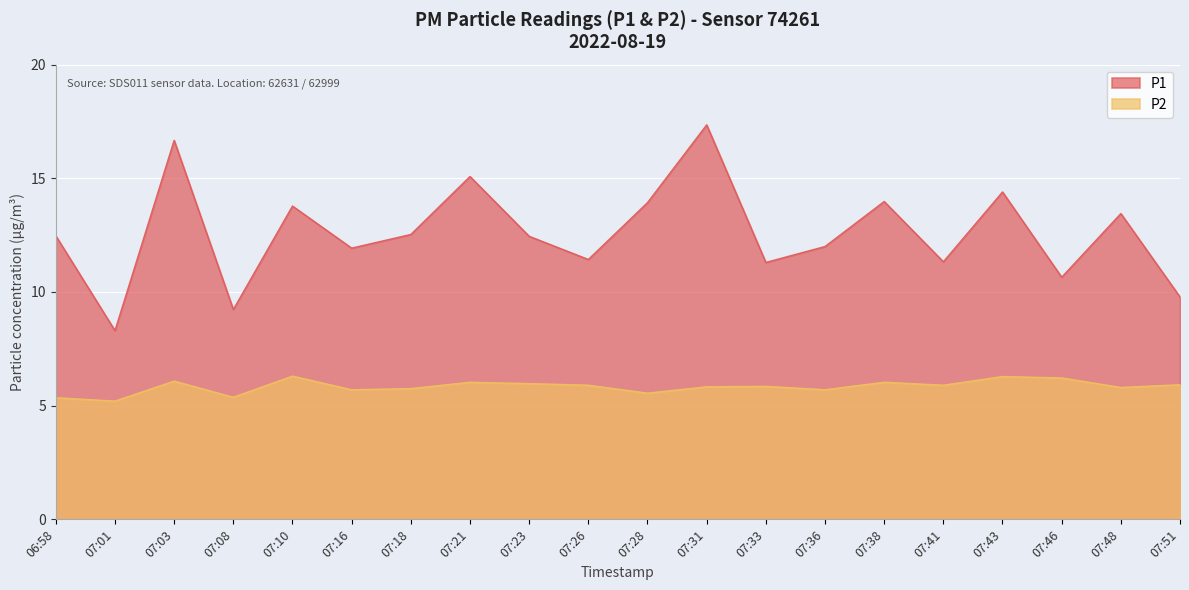

What is the approximate value of P2 at 07:31?

5.8